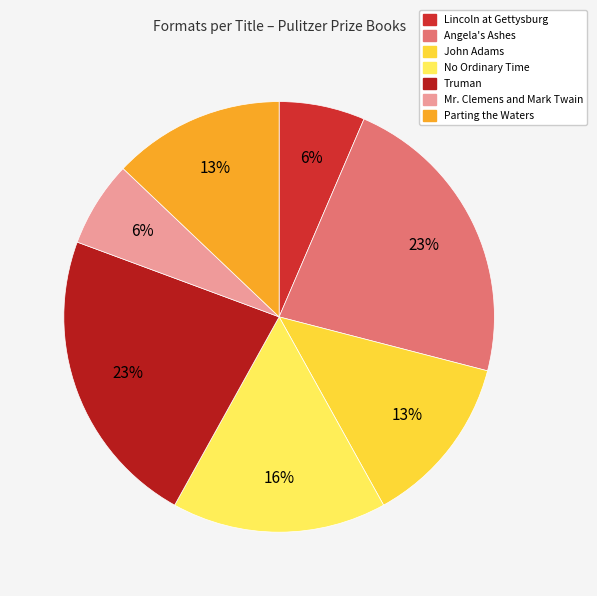

Rank the categories by value from lowest to highest.

Lincoln at Gettysburg, Mr. Clemens and Mark Twain, John Adams, Parting the Waters, No Ordinary Time, Angela's Ashes, Truman